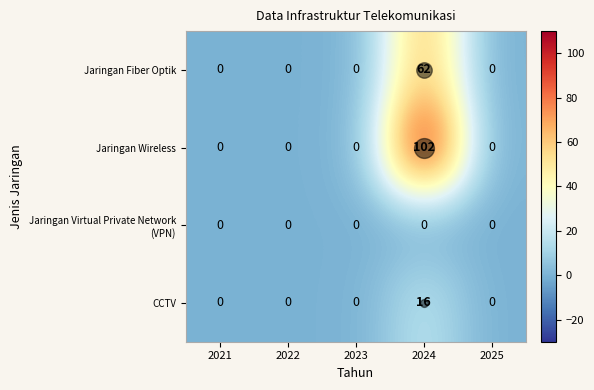

Which series has the largest range (max minus min)?

Jaringan Wireless